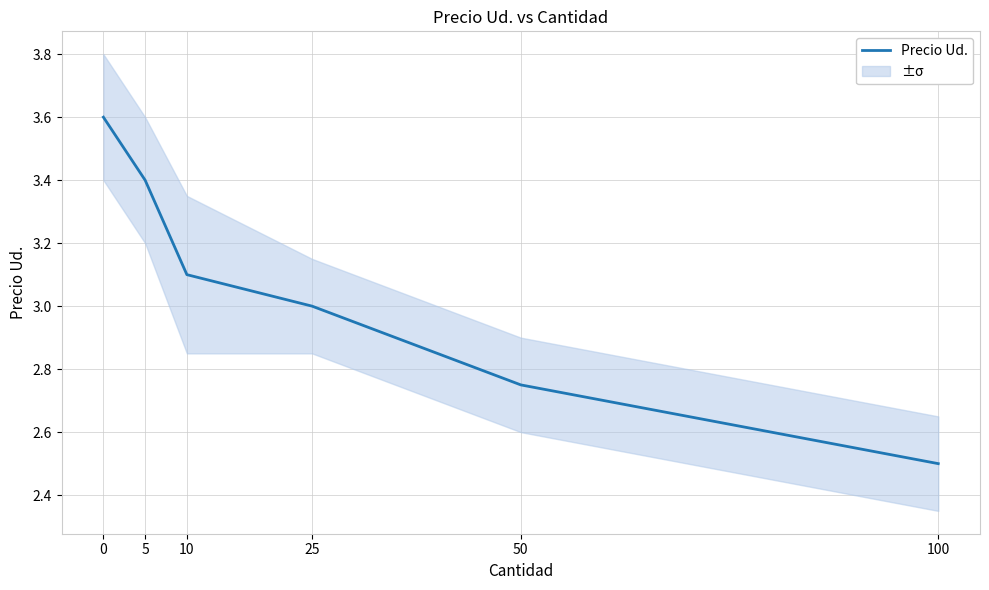

What value does the data have at 50?

2.8